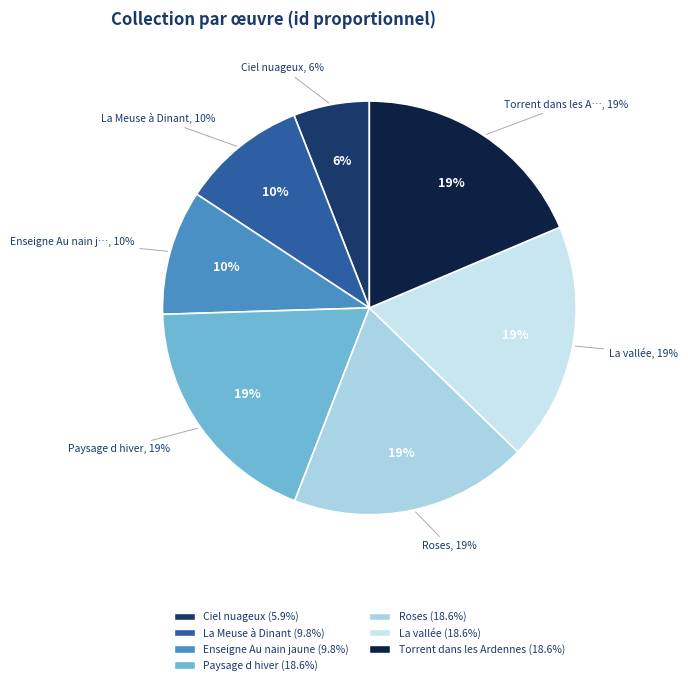

How many slices are in this pie chart?

7